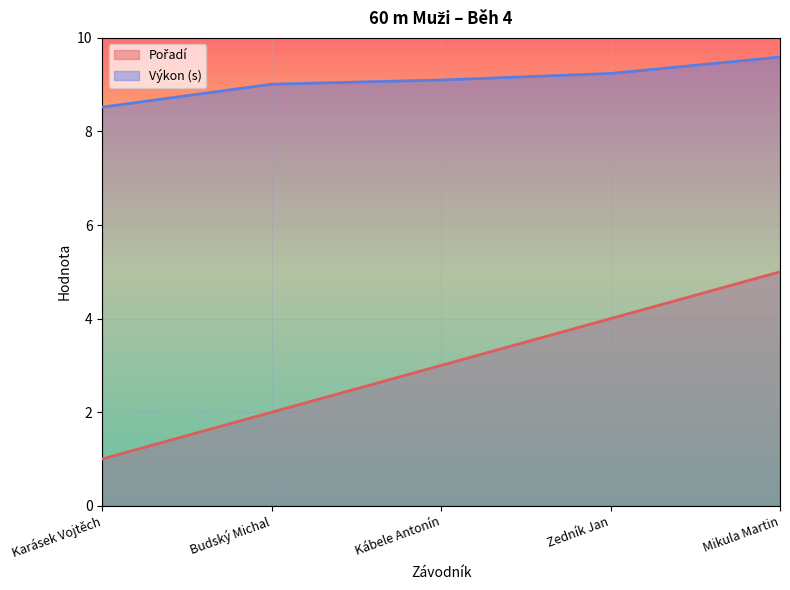

How many data points in Výkon are above 9?

4